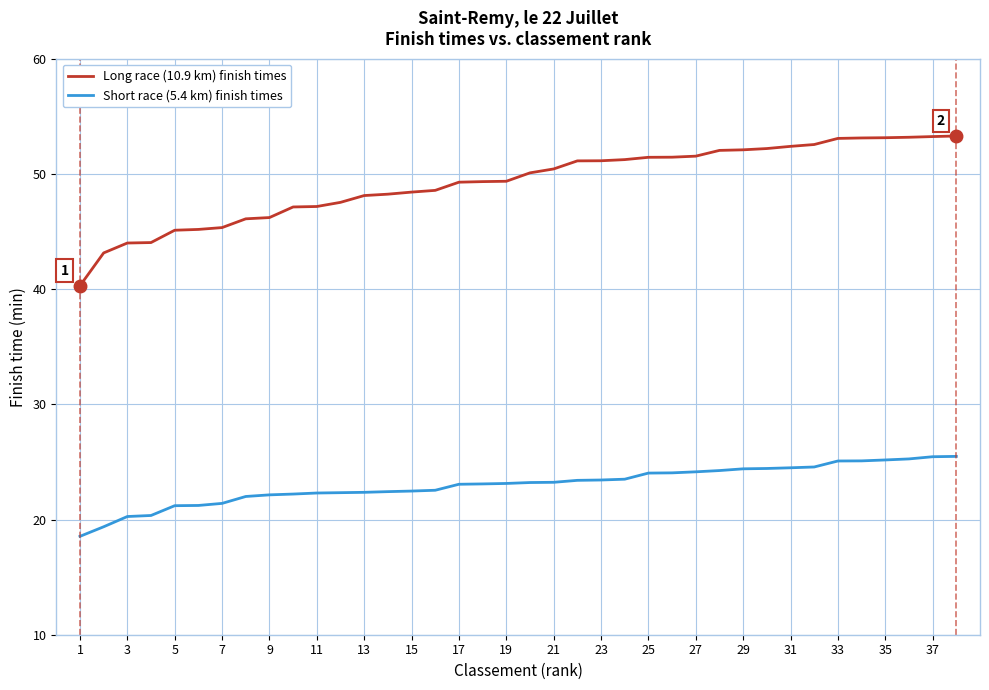

Which series has the largest range (max minus min)?

Long race (10.9 km) finish times